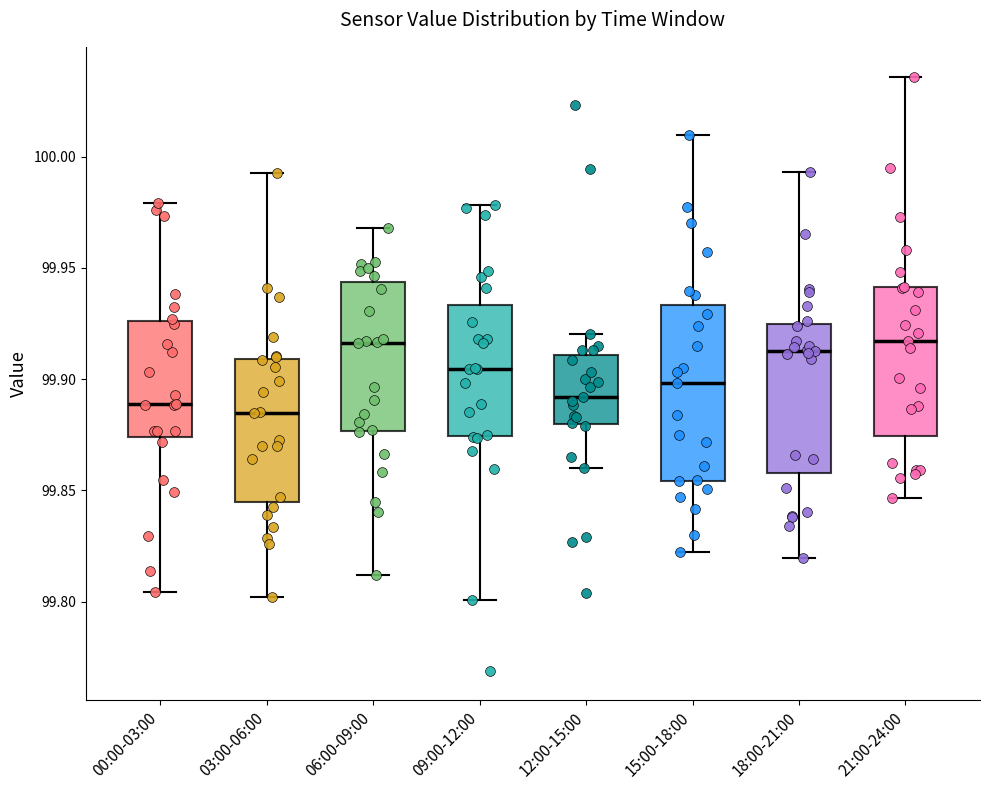

Reading left to right, transcribe this box plot: for each box, give where its median line is, the range the box spans, and where its two whiskers end, as read against the y-axis. The values are not printed on the chart, so give them approximately, as read against the axis.

00:00-03:00: median 99.890, box 99.875 to 99.925, whiskers 99.805 to 99.980
03:00-06:00: median 99.885, box 99.845 to 99.910, whiskers 99.800 to 99.995
06:00-09:00: median 99.915, box 99.875 to 99.945, whiskers 99.810 to 99.970
09:00-12:00: median 99.905, box 99.875 to 99.935, whiskers 99.800 to 99.980
12:00-15:00: median 99.890, box 99.880 to 99.910, whiskers 99.860 to 99.920
15:00-18:00: median 99.900, box 99.855 to 99.935, whiskers 99.820 to 100.010
18:00-21:00: median 99.915, box 99.860 to 99.925, whiskers 99.820 to 99.995
21:00-24:00: median 99.915, box 99.875 to 99.940, whiskers 99.845 to 100.035